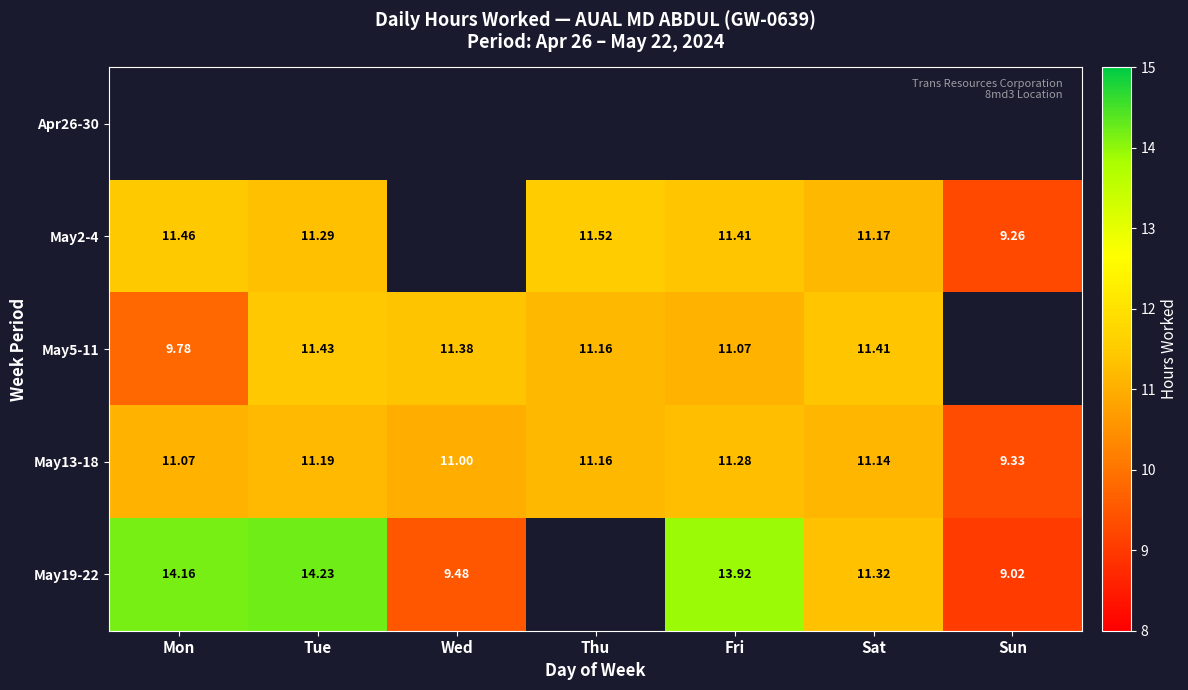

Between Tue and Thu, which is larger?

Thu